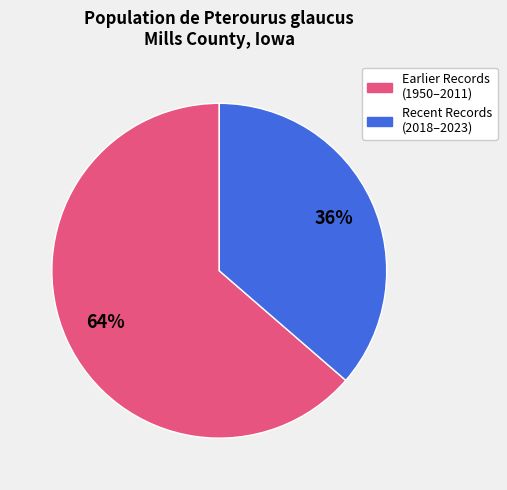

To the nearest percent, what is the average slice percentage?

50%